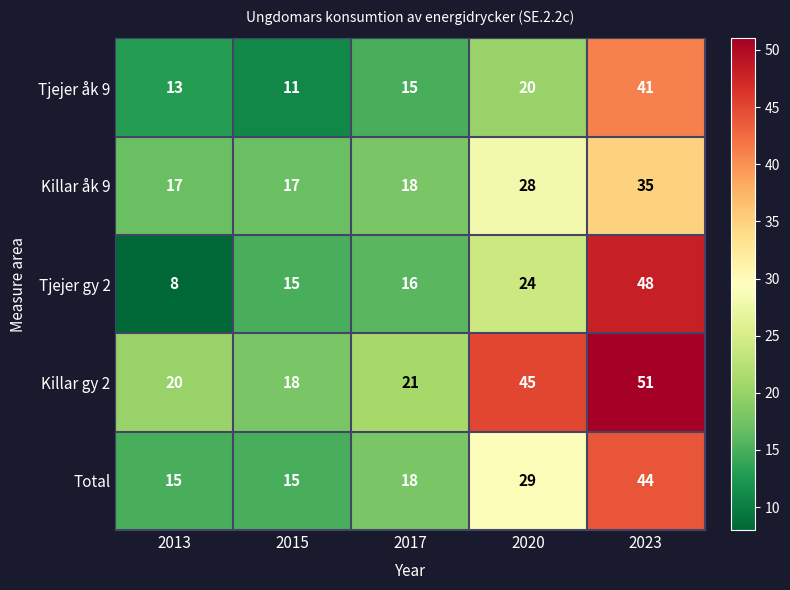

Which series has the largest total across all categories?

Killar gy 2